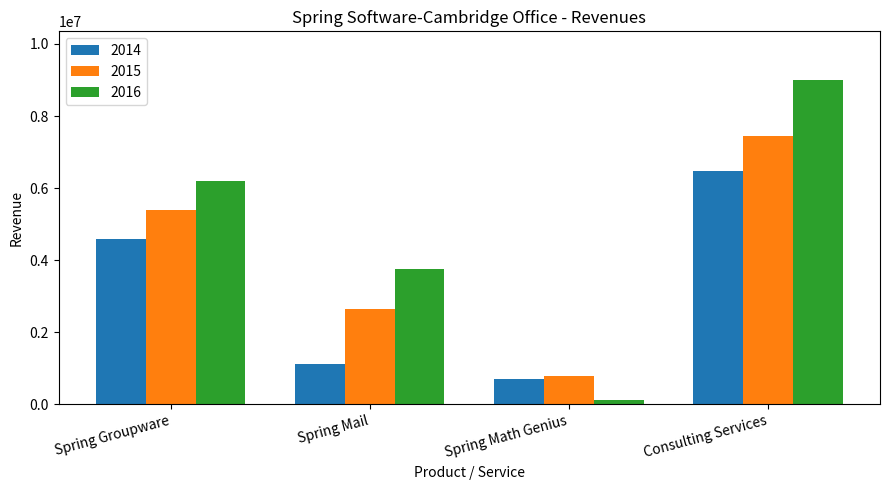

Rank the series by their maximum value, from highest to lowest.

2016, 2015, 2014